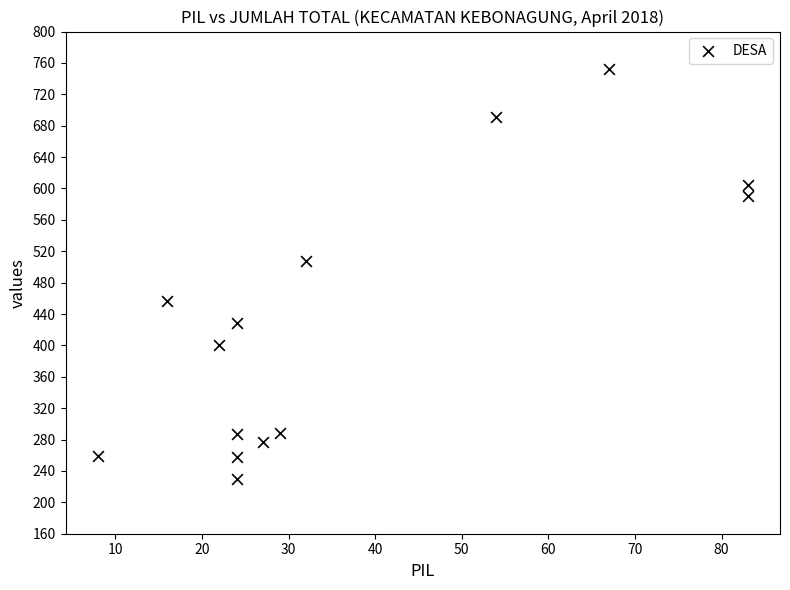

What is the range of Y values (max minus min)?

522